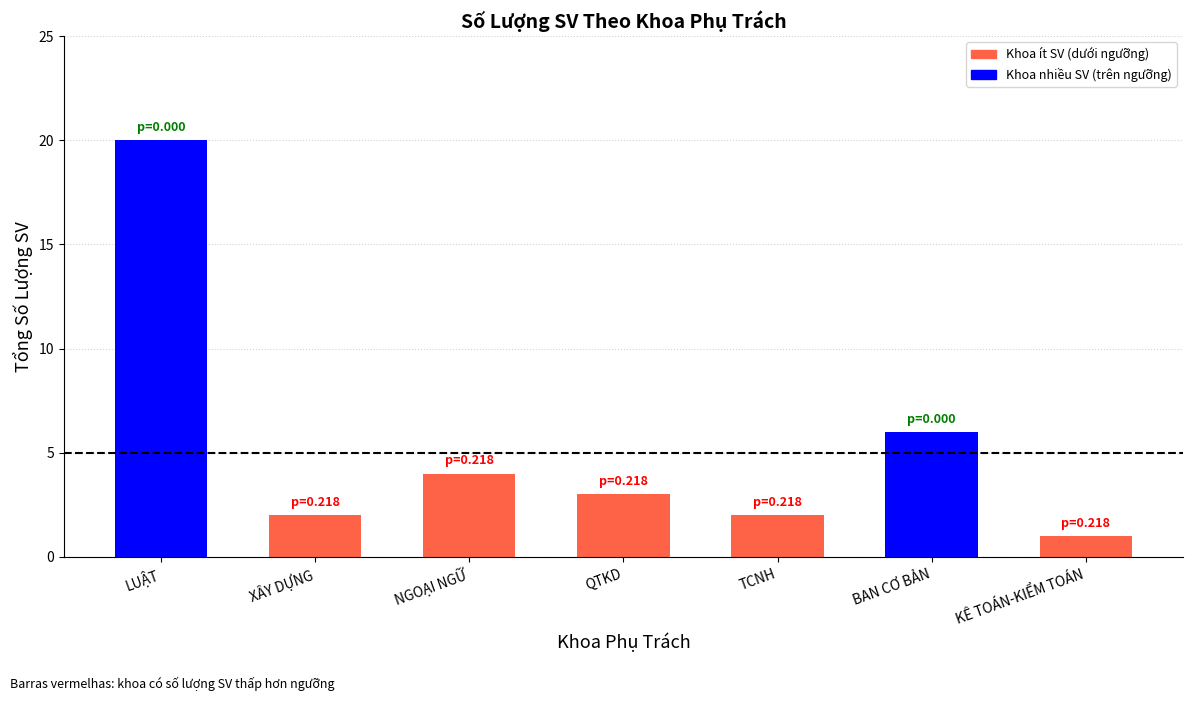

Does the chart contain stacked bars?

No